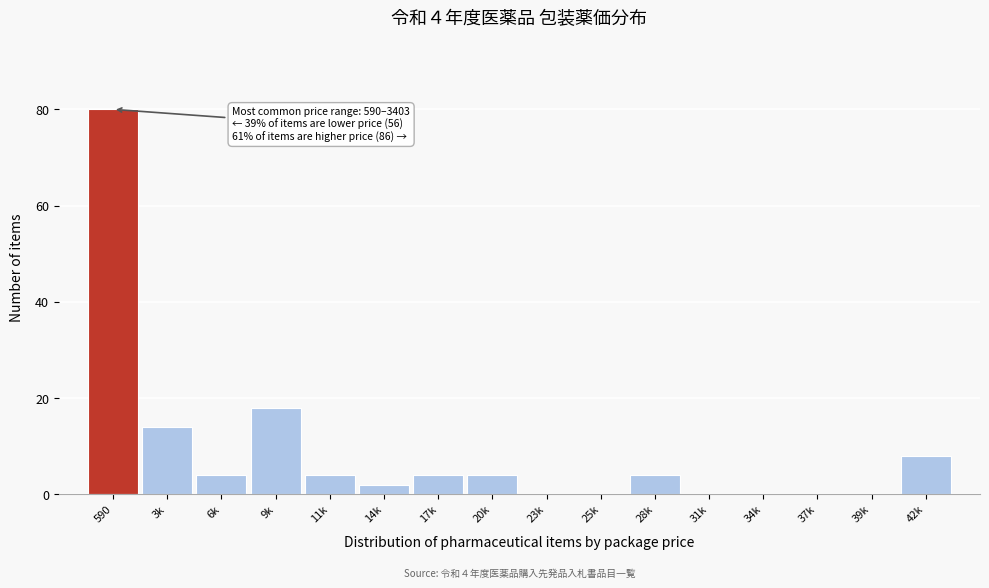

Reading left to right, list all the values displayed in this chart.

590=80	3k=14	6k=4	9k=18	11k=4	14k=2	17k=4	20k=4	23k=0	25k=0	28k=4	31k=0	34k=0	37k=0	39k=0	42k=8